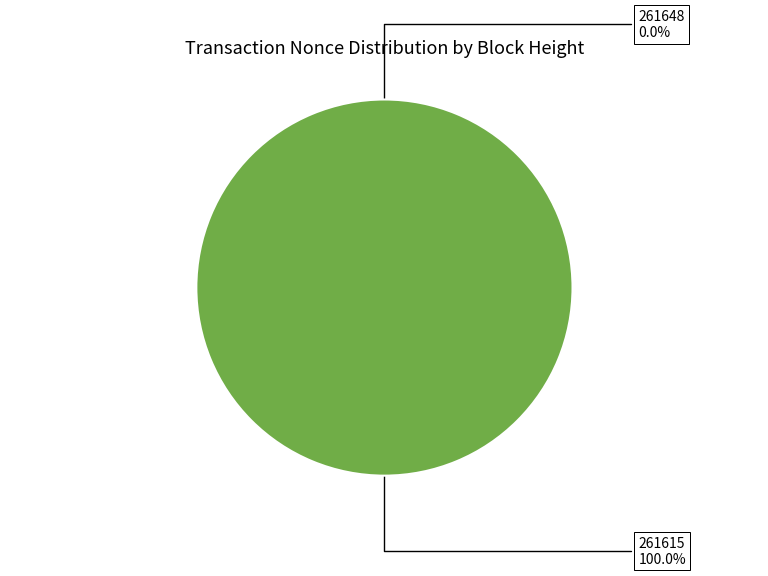

What is the smallest slice in the pie chart?

261648